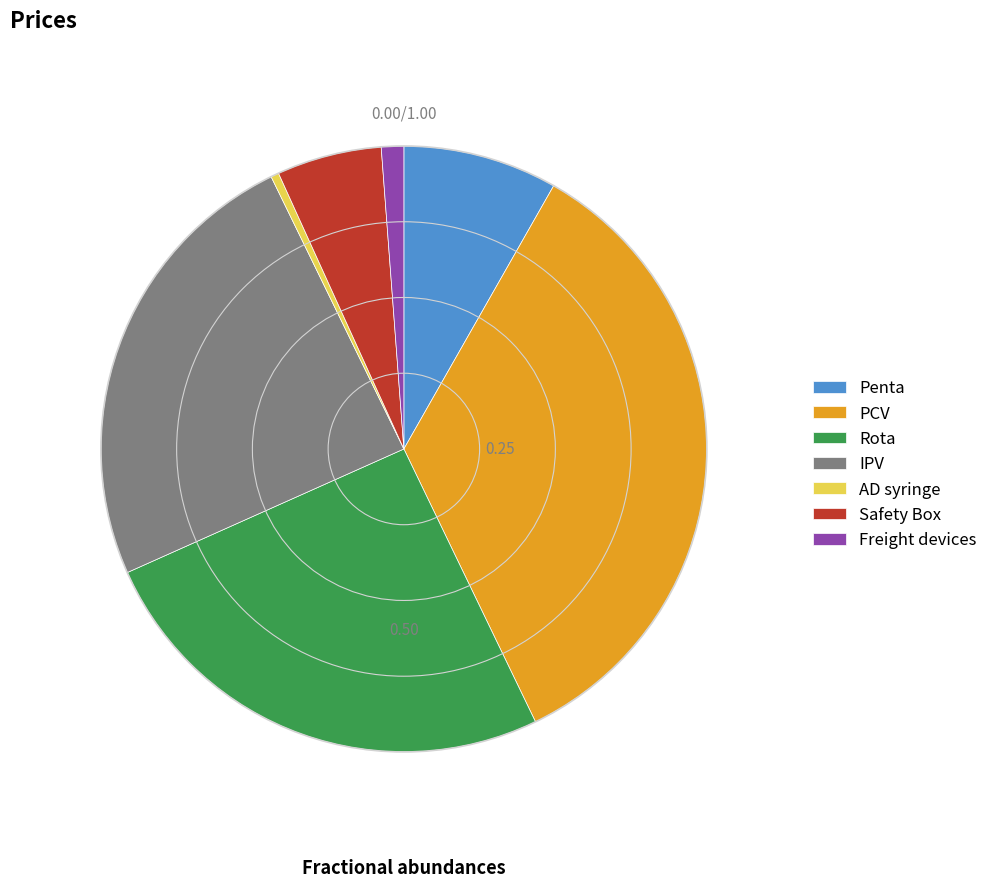

What is the smallest slice in the pie chart?

AD syringe